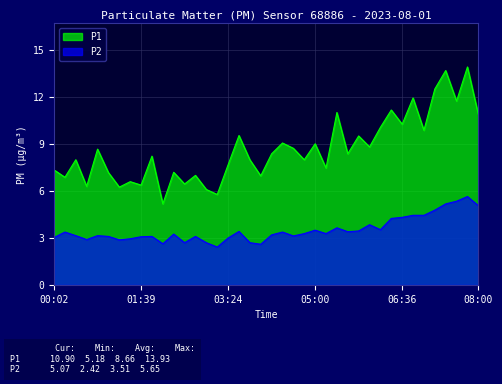

What is the label of the 33rd point from the left?

06:36